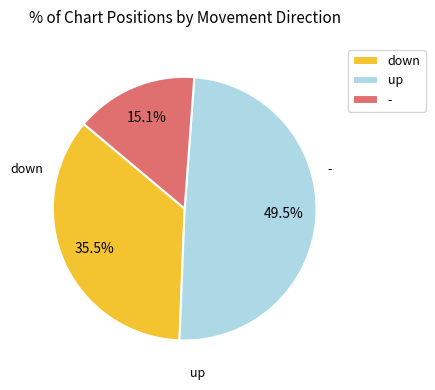

To the nearest percent, what is the average slice percentage?

33%